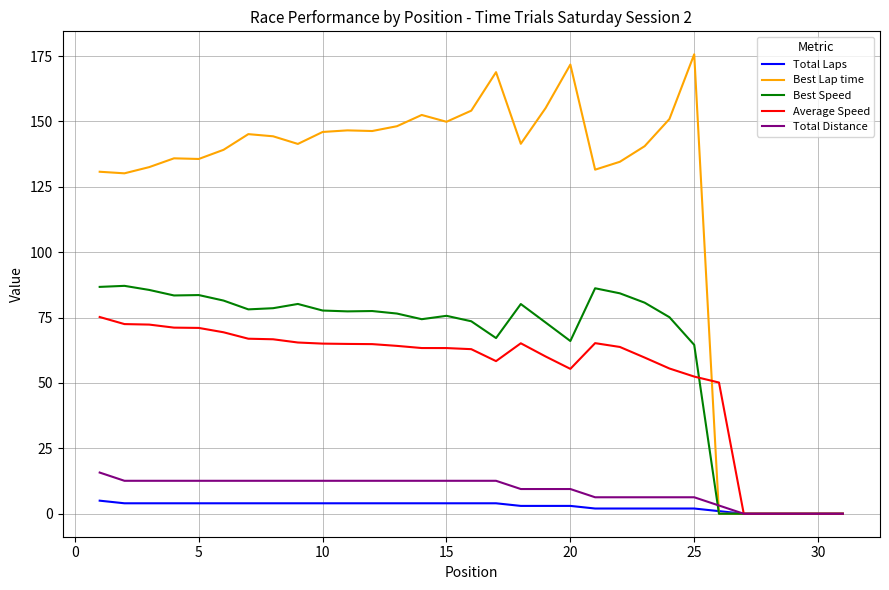

Which series has the largest total across all categories?

Best Lap time